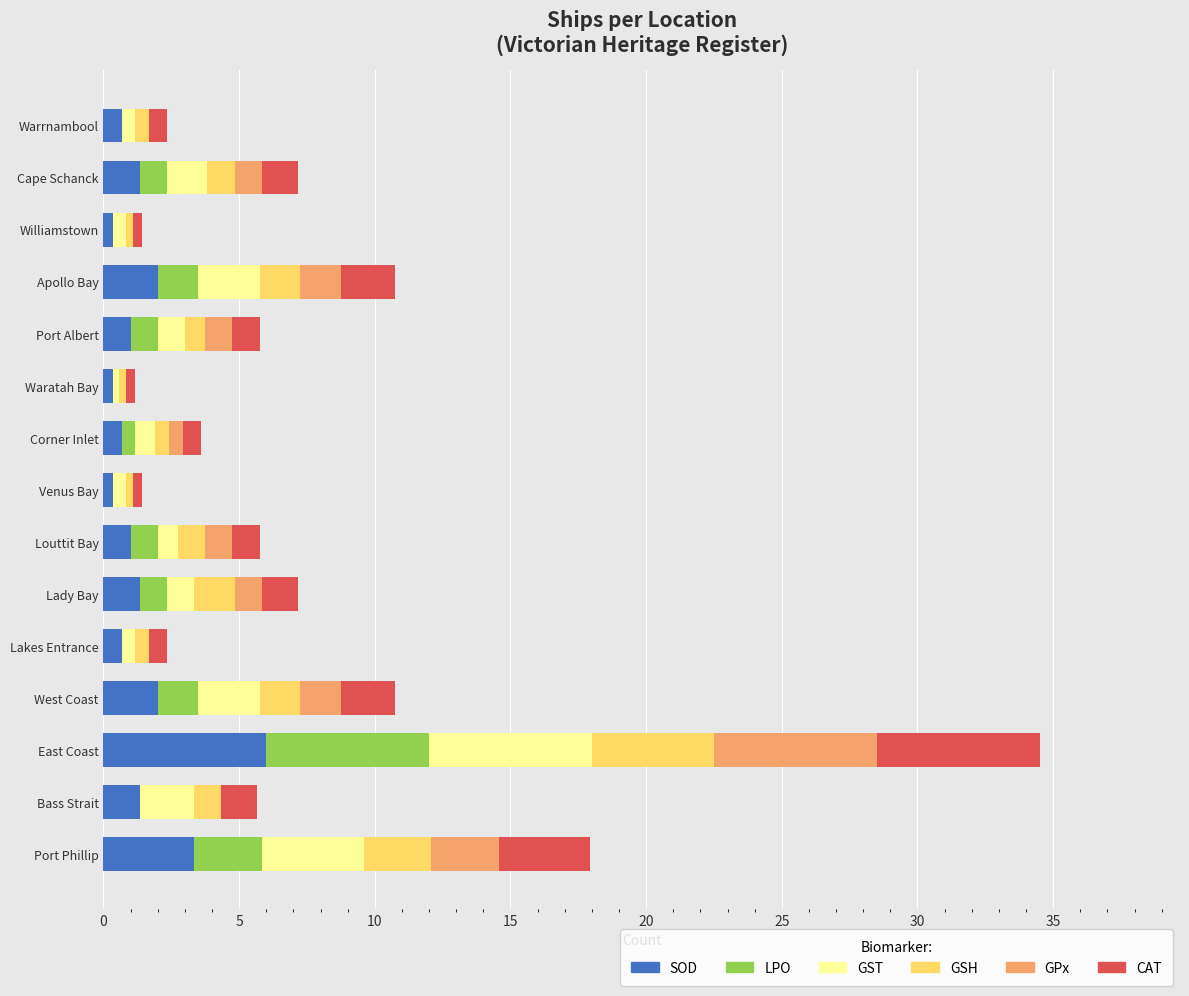

At which category is the sum across all series the highest?

East Coast